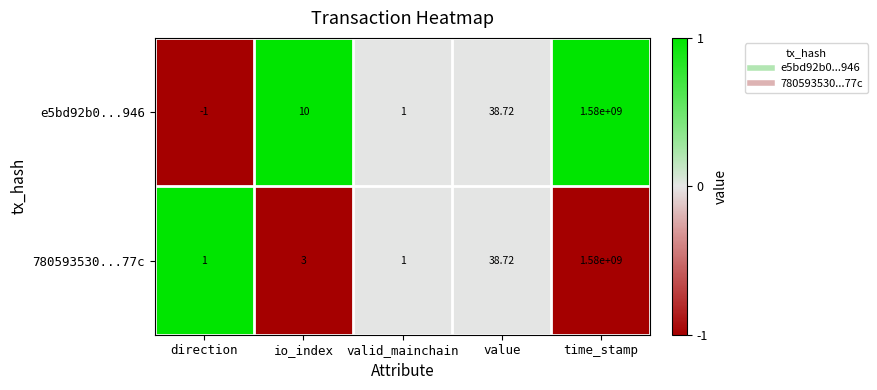

Which category has the lowest value across all series?

direction